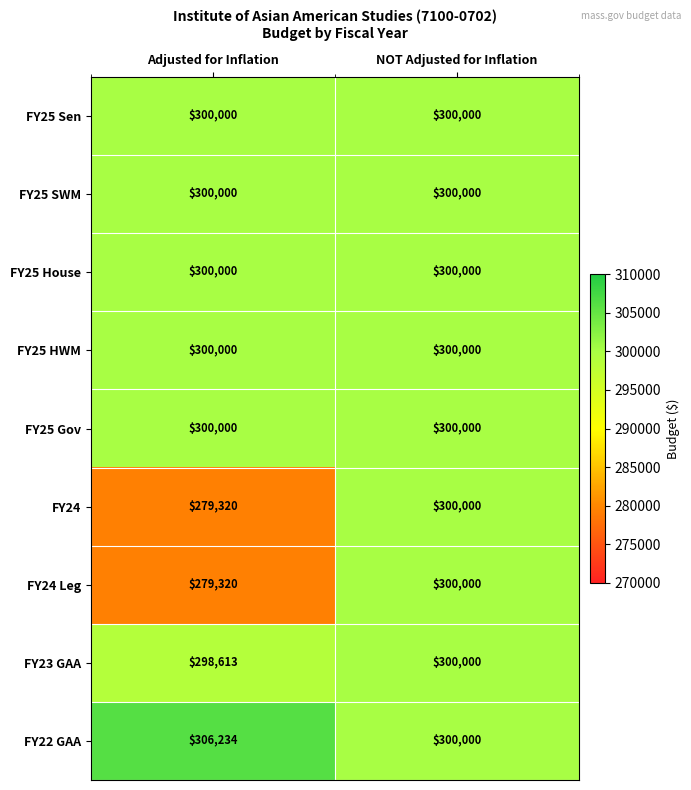

Is it true that FY24 equals 442157 at Adjusted for Inflation?

False